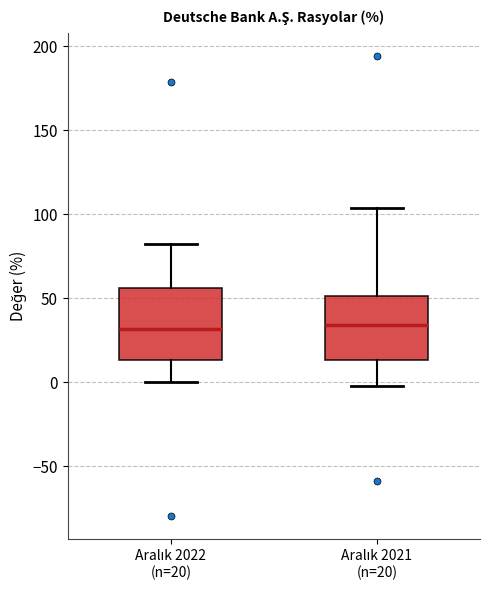

Where does the upper whisker of the box for Aralık 2021 (n=20) end on the y-axis? The values are not printed on the chart, so give them approximately, as read against the axis.

105